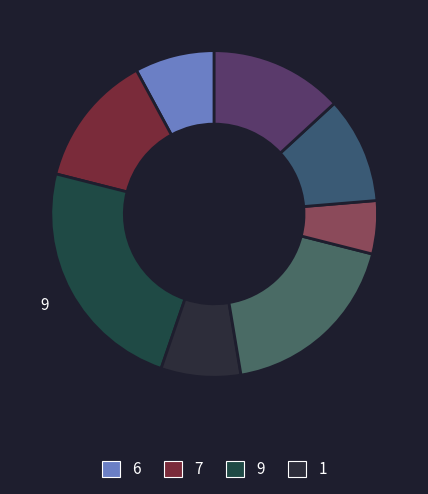

How many slices are in this pie chart?

8